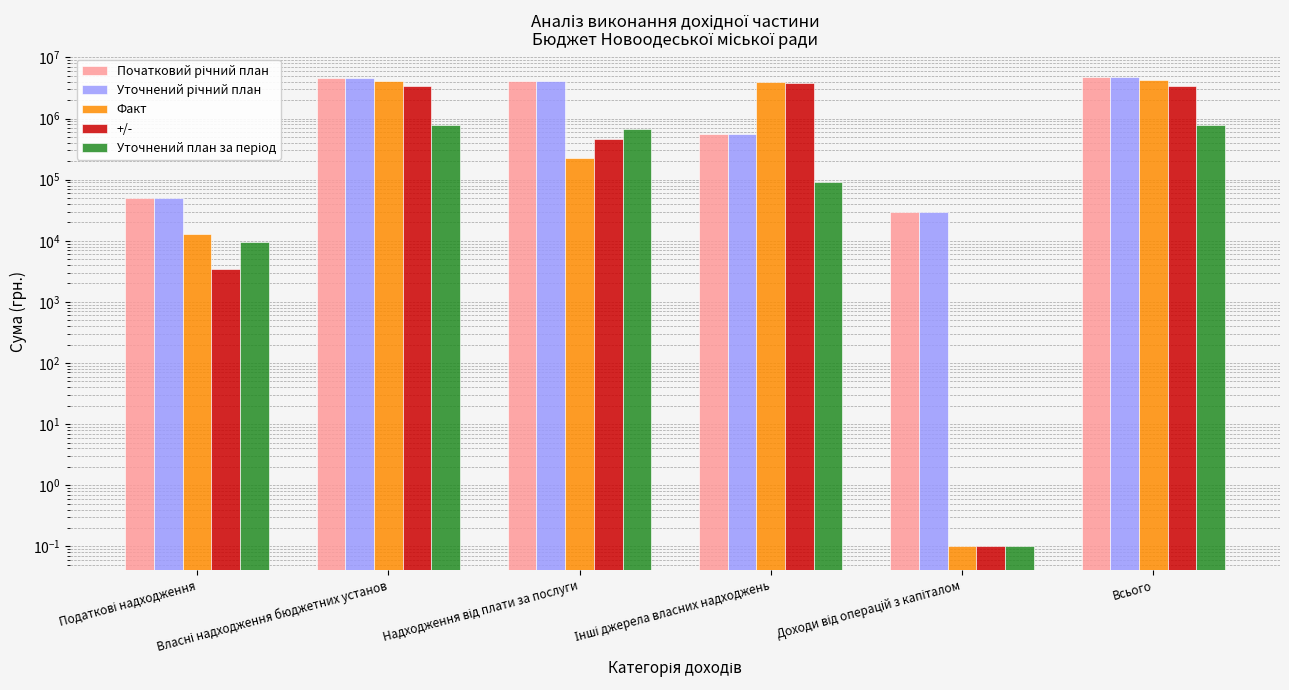

What is the sum of the +/- values at Інші джерела власних надходжень and Доходи від операцій з капіталом?

3858779.2